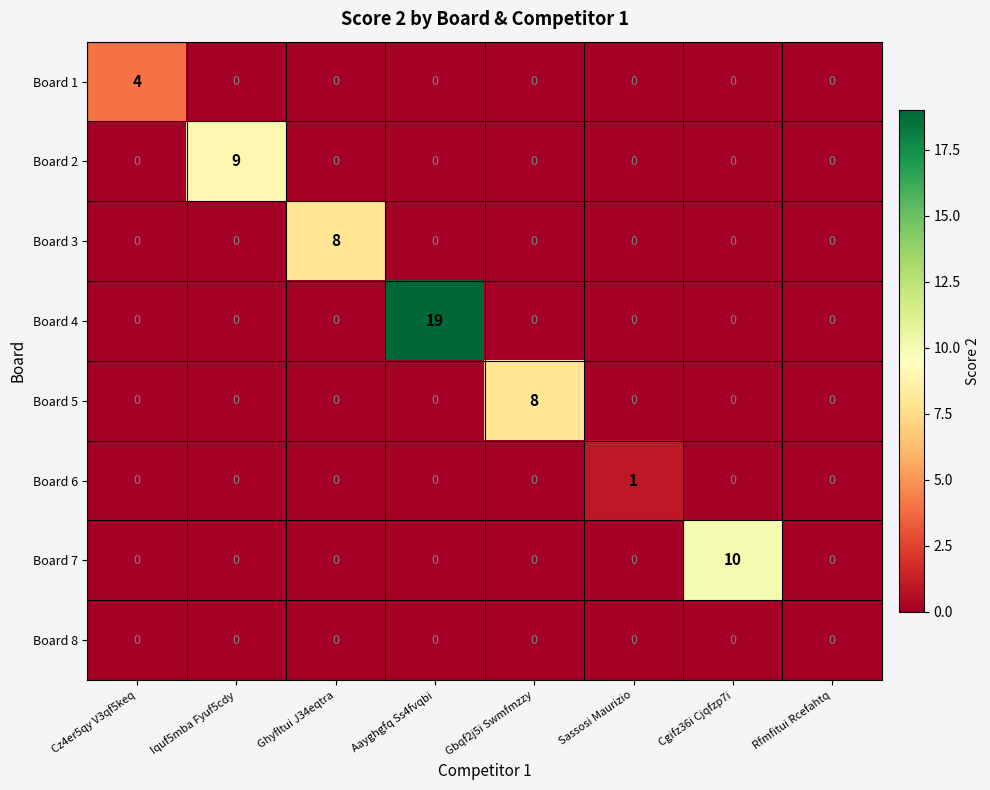

What is the difference between the highest and lowest values at Ghyfltui J34eqtra?

8